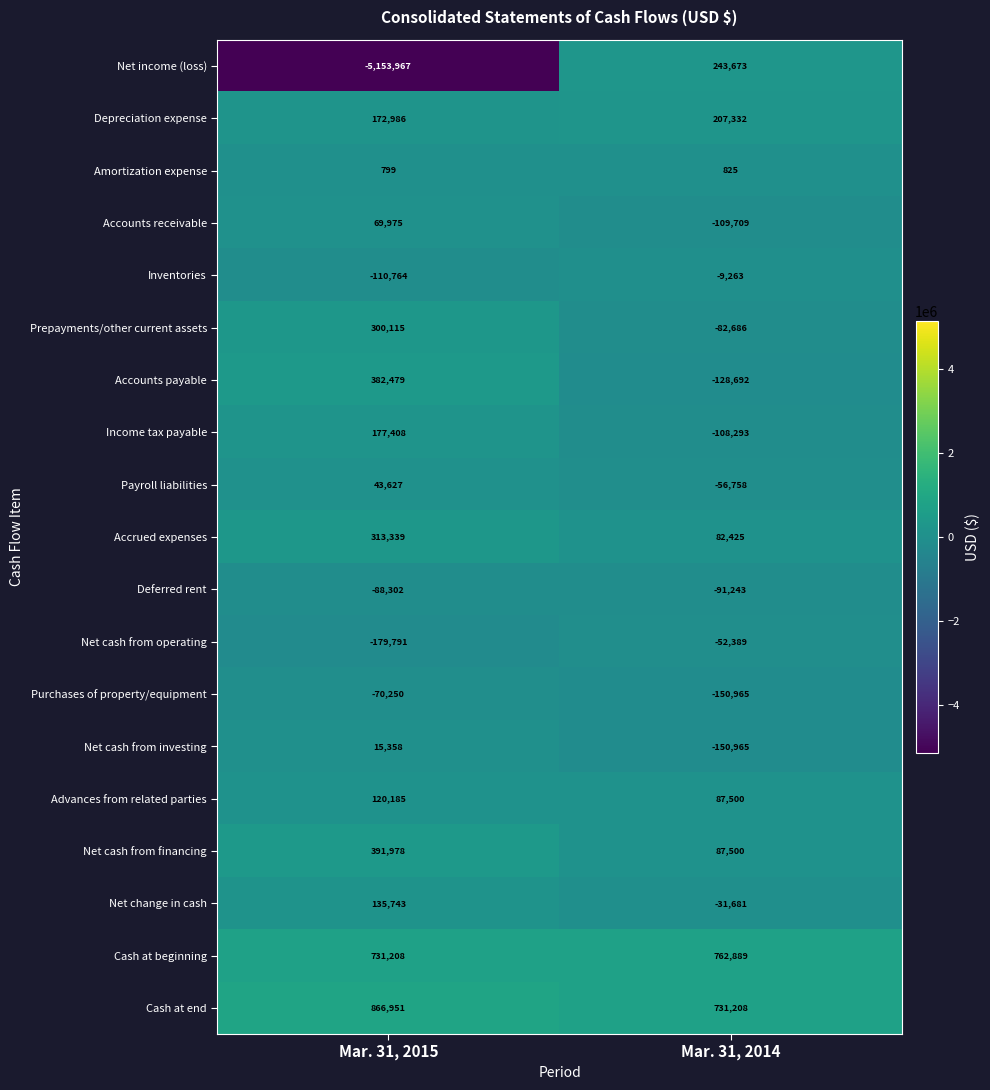

What is the minimum value for Income tax payable?

-108293